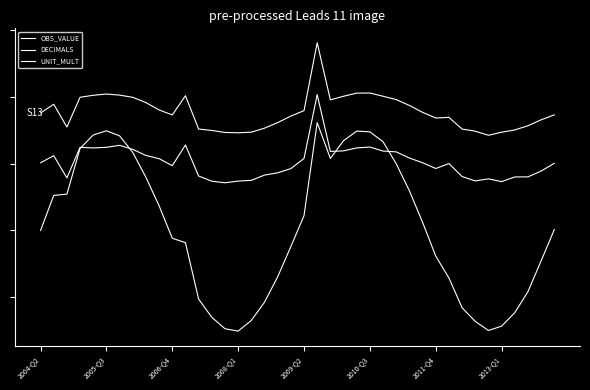

Does the chart display data point markers on the line(s)?

No